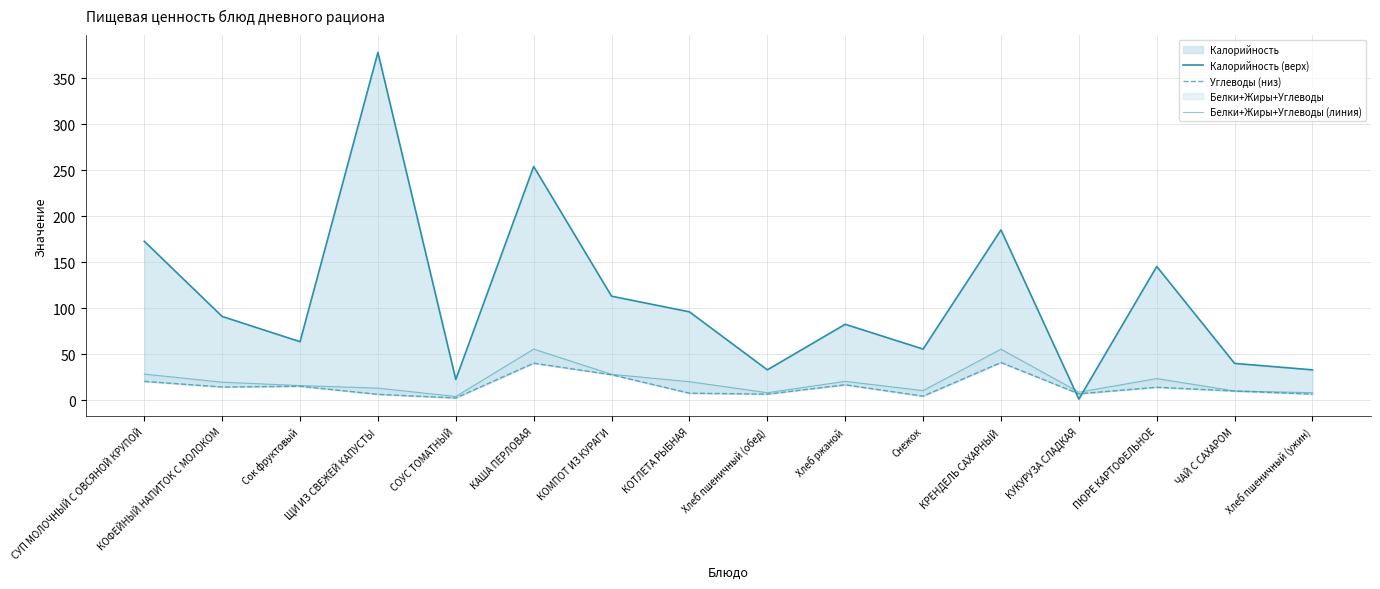

Between which two adjacent categories do Углеводы (низ) and Калорийность (верх) first intersect?

КРЕНДЕЛЬ САХАРНЫЙ and КУКУРУЗА СЛАДКАЯ